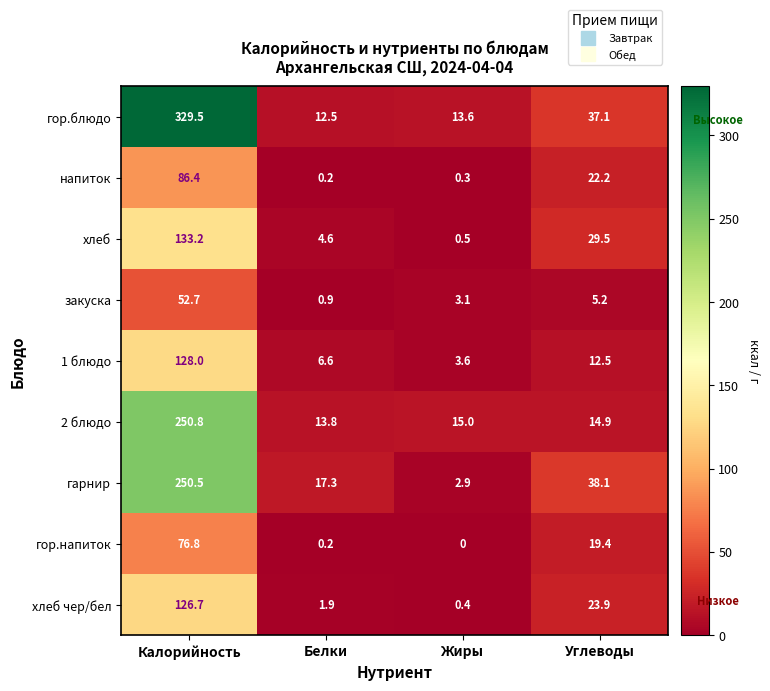

Which series has the widest spread of values?

гор.блюдо